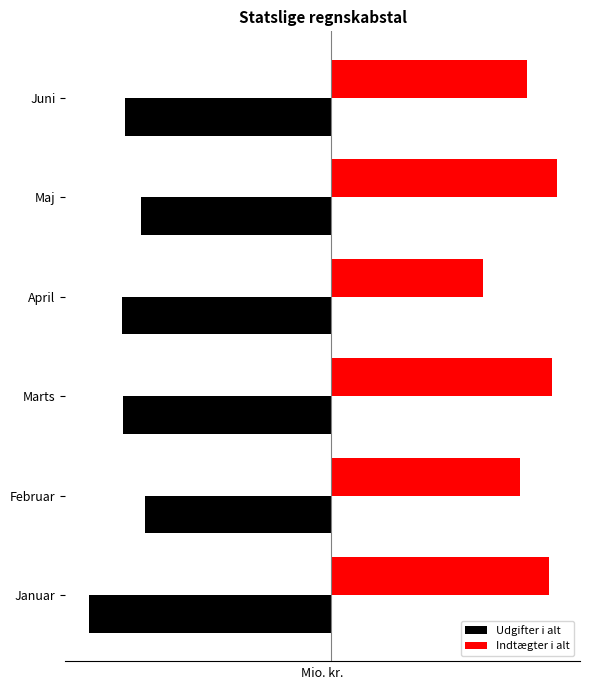

What is the lowest value of the Udgifter i alt series?

-72110.9